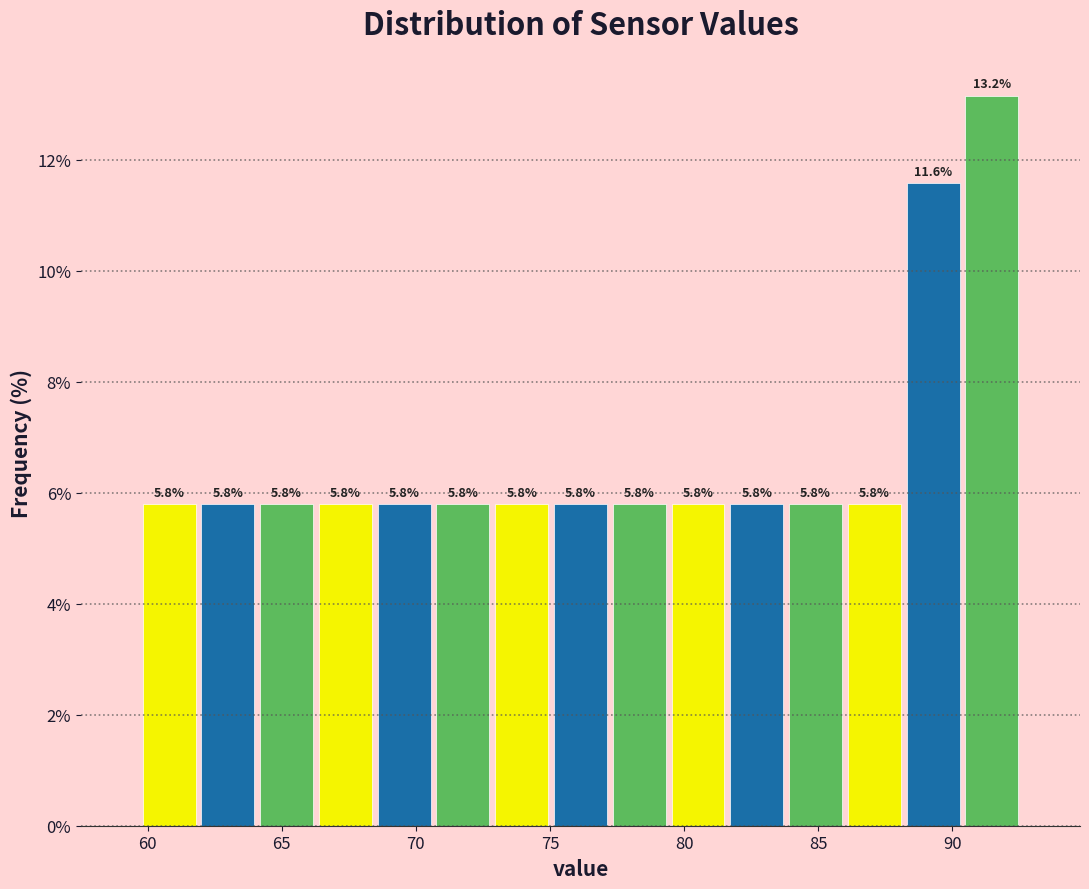

Reading left to right, list every bar in this chart as the range it spans on the x-axis followed by its height. The bar edges are not printed on the chart, so give them approximately, as read against the axis.

59.5 to 62.0: 5.8
62.0 to 64.0: 5.8
64.0 to 66.5: 5.8
66.5 to 68.5: 5.8
68.5 to 70.5: 5.8
70.5 to 73.0: 5.8
73.0 to 75.0: 5.8
75.0 to 77.0: 5.8
77.0 to 79.5: 5.8
79.5 to 81.5: 5.8
81.5 to 84.0: 5.8
84.0 to 86.0: 5.8
86.0 to 88.0: 5.8
88.0 to 90.5: 11.6
90.5 to 92.5: 13.2